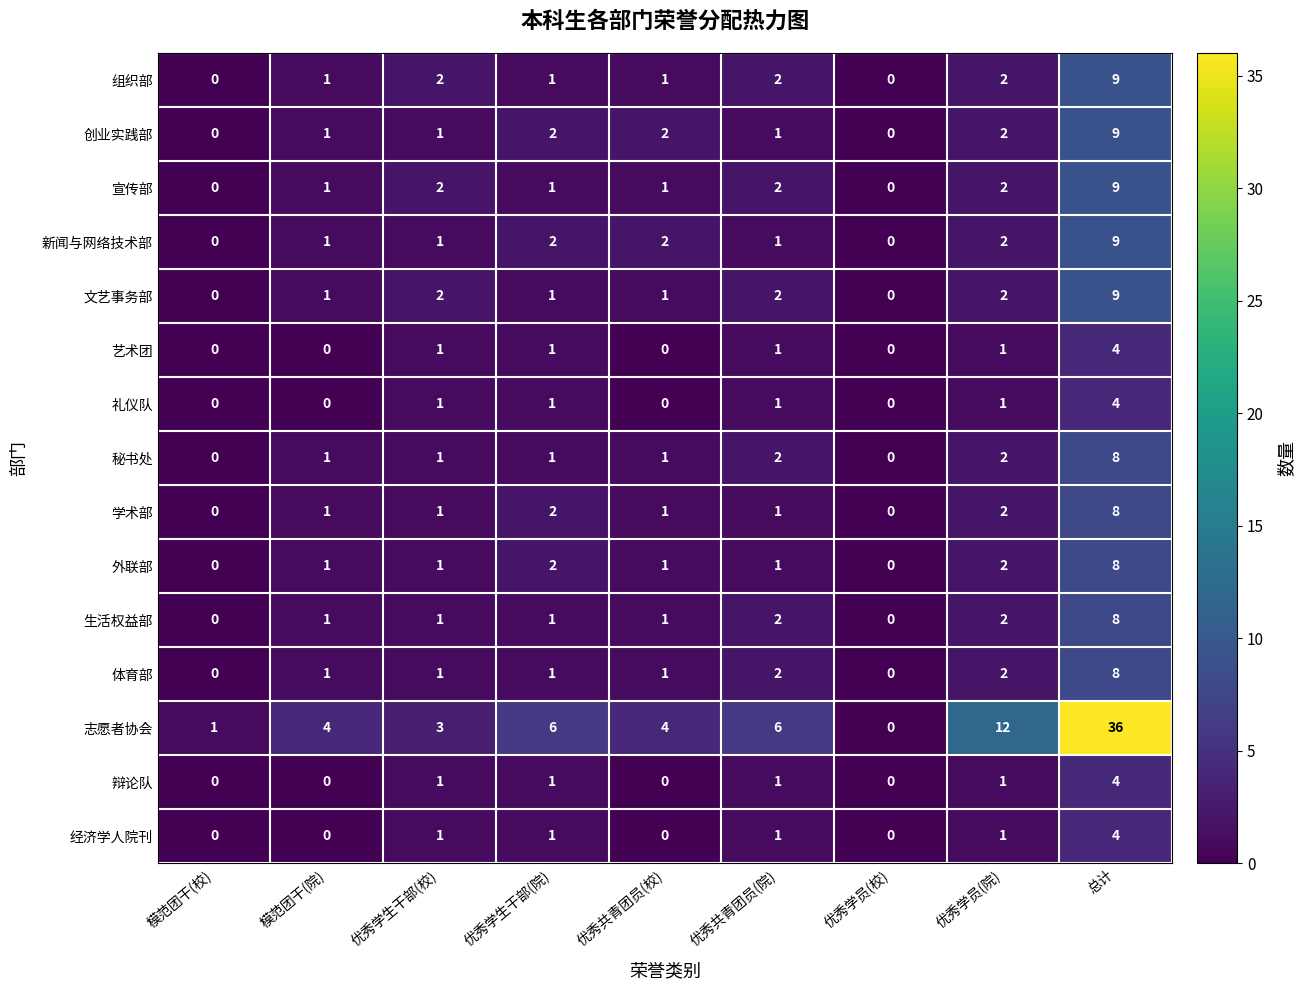

Which series has the largest range (max minus min)?

志愿者协会